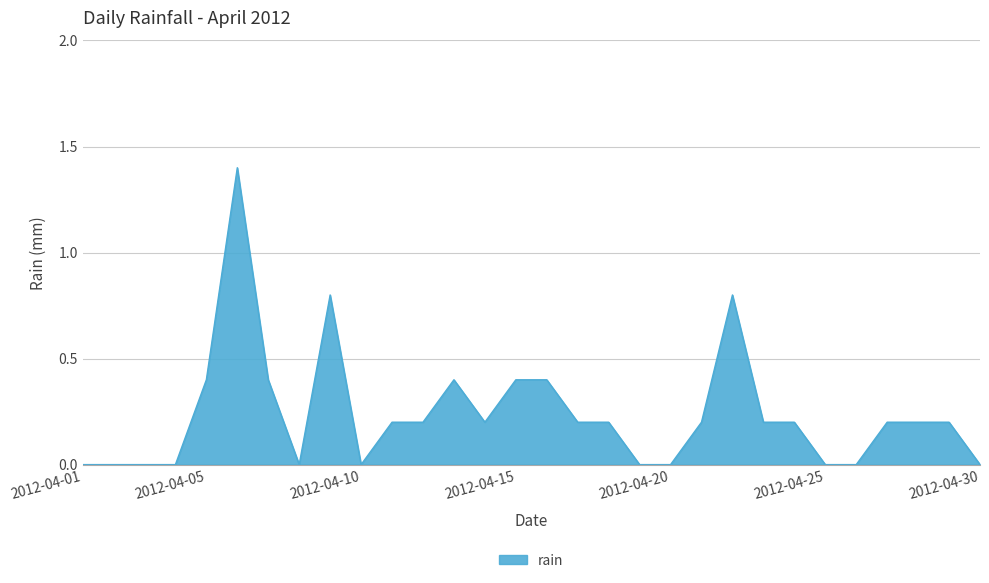

What is the maximum value shown in the chart?

1.4